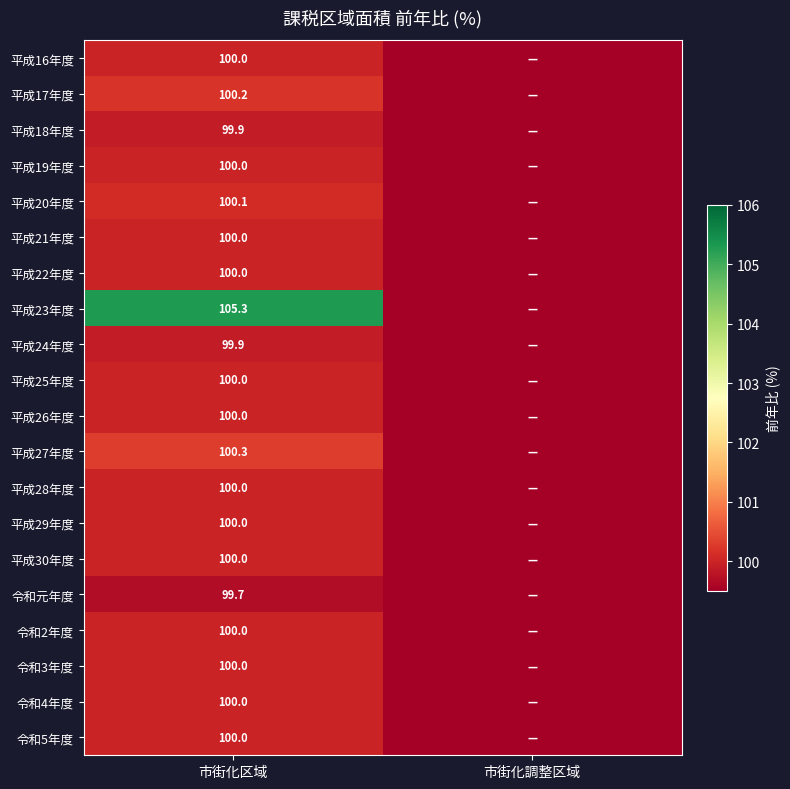

What is the difference between the highest and lowest values at 市街化区域?

5.6